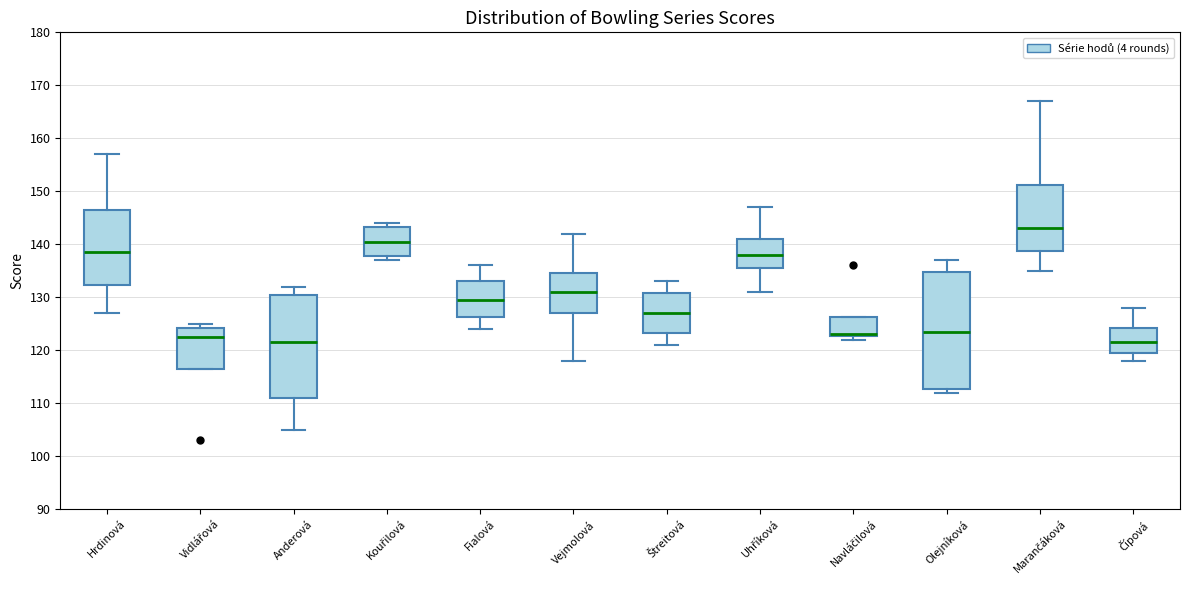

Where does the upper whisker of the box for Fialová end on the y-axis? The values are not printed on the chart, so give them approximately, as read against the axis.

136